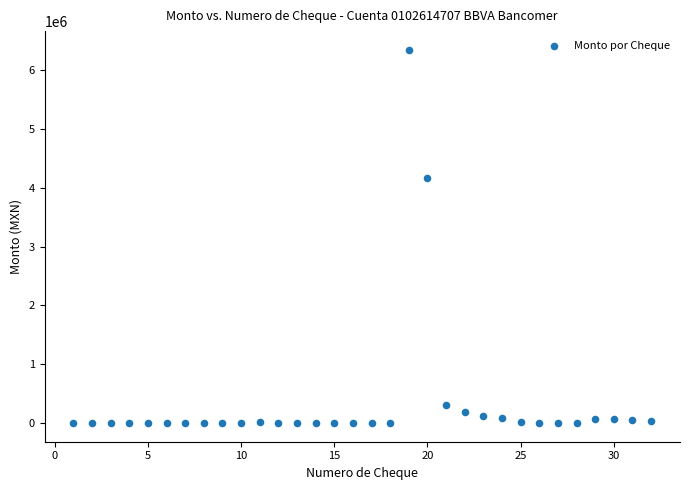

What is the range of X values (max minus min)?

31.0